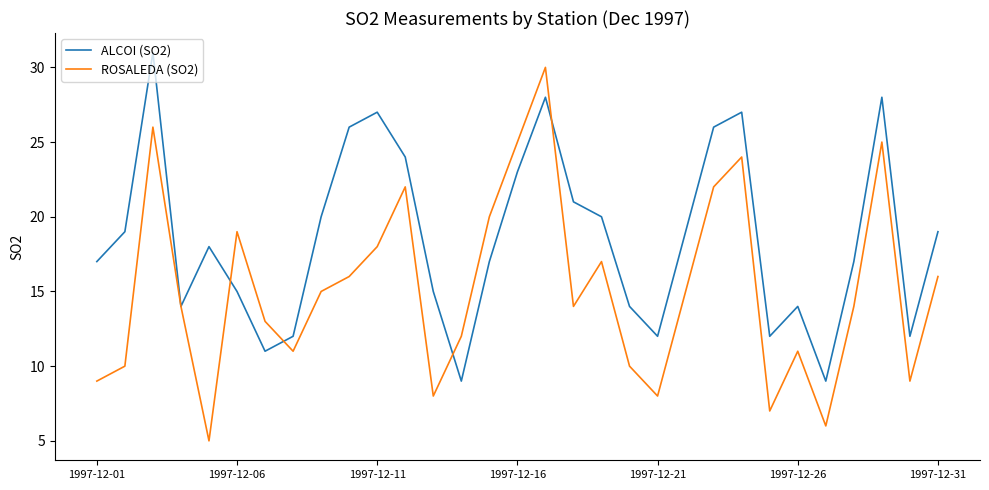

Which series has the widest spread of values?

ROSALEDA (SO2)